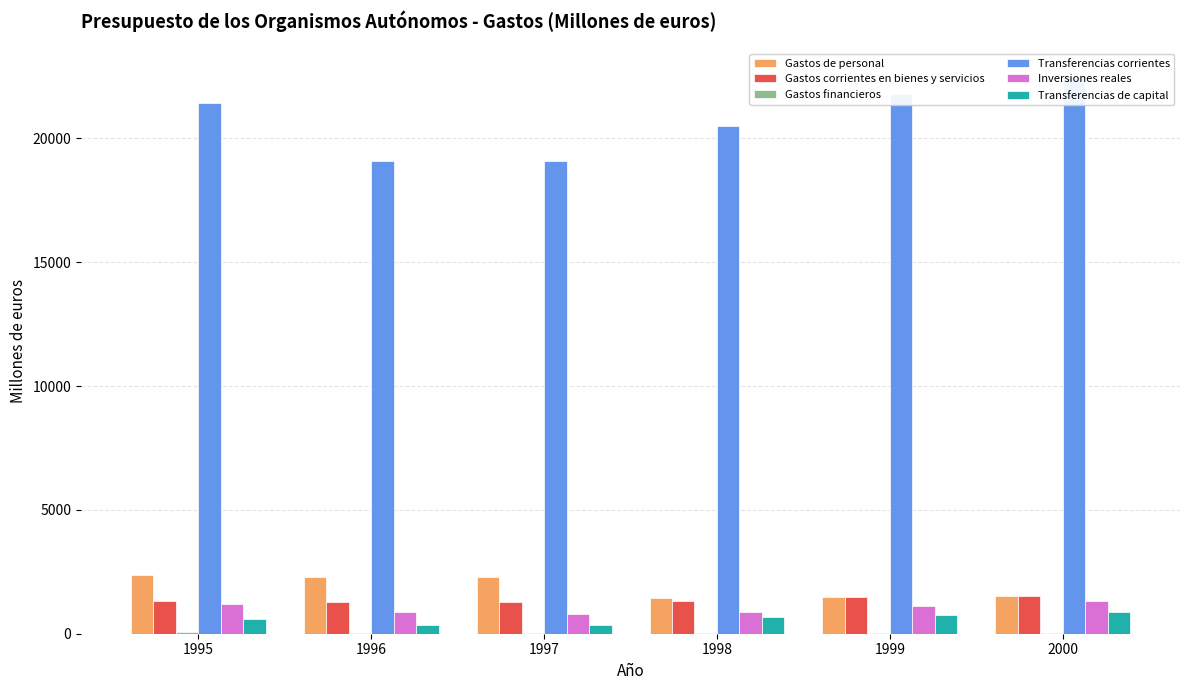

Reading right to left, extract all data points from this chart.

Gastos de personal: 2000=1523.0	1999=1483.3	1998=1429.7	1997=2285.6	1996=2278.8	1995=2351.3
Gastos corrientes en bienes y servicios: 2000=1540.7	1999=1483.1	1998=1335.3	1997=1295.3	1996=1297.9	1995=1336.2
Gastos financieros: 2000=23.3	1999=33.4	1998=36.0	1997=27.5	1996=33.5	1995=79.5
Transferencias corrientes: 2000=22499.9	1999=21796.0	1998=20491.3	1997=19084.8	1996=19067.9	1995=21417.9
Inversiones reales: 2000=1332.2	1999=1115.3	1998=859.2	1997=807.7	1996=874.9	1995=1186.5
Transferencias de capital: 2000=879.5	1999=750.9	1998=669.3	1997=365.4	1996=365.6	1995=580.5